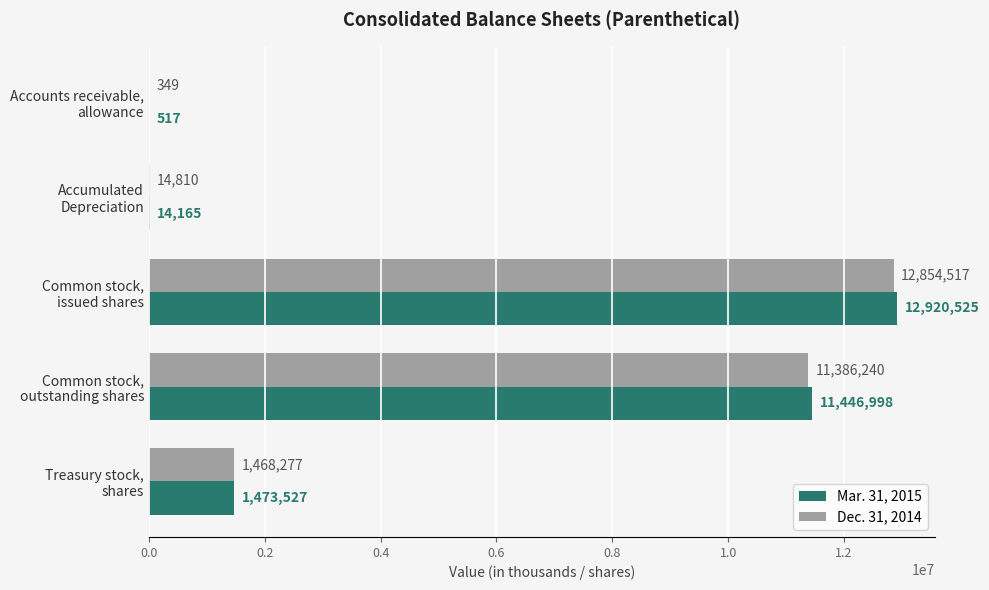

What is the greatest value displayed?

12920525